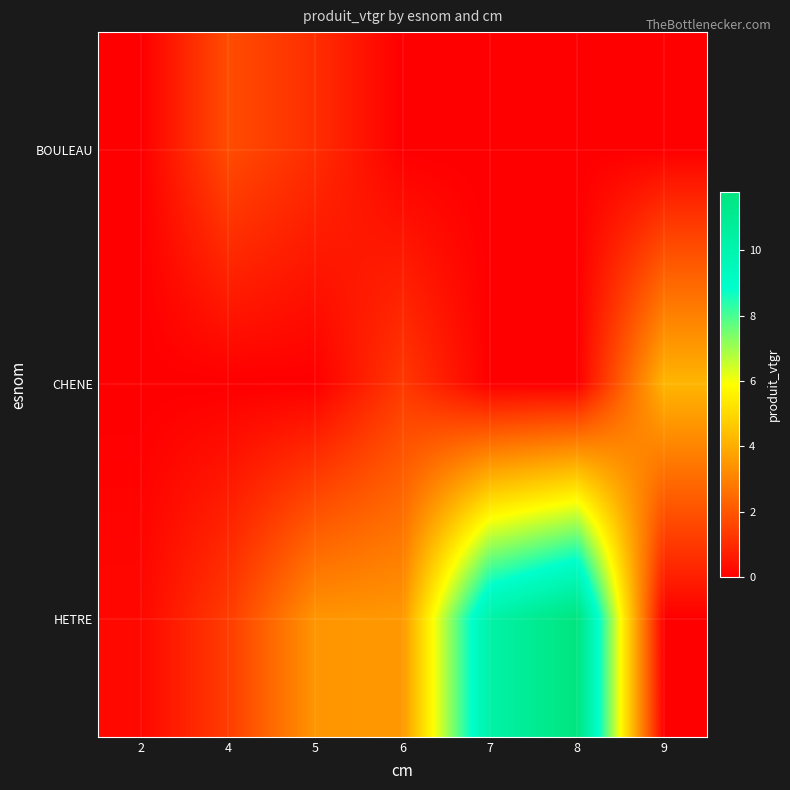

Reading left to right, what are all the values shown in this chart?

BOULEAU: 2=0.0	4=1.8	5=1.1	6=0.0	7=0.0	8=0.0	9=0.0
CHENE: 2=0.0	4=0.0	5=0.0	6=1.3	7=0.0	8=0.0	9=4.2
HETRE: 2=0.2	4=1.4	5=3.5	6=3.5	7=10.2	8=11.8	9=0.0